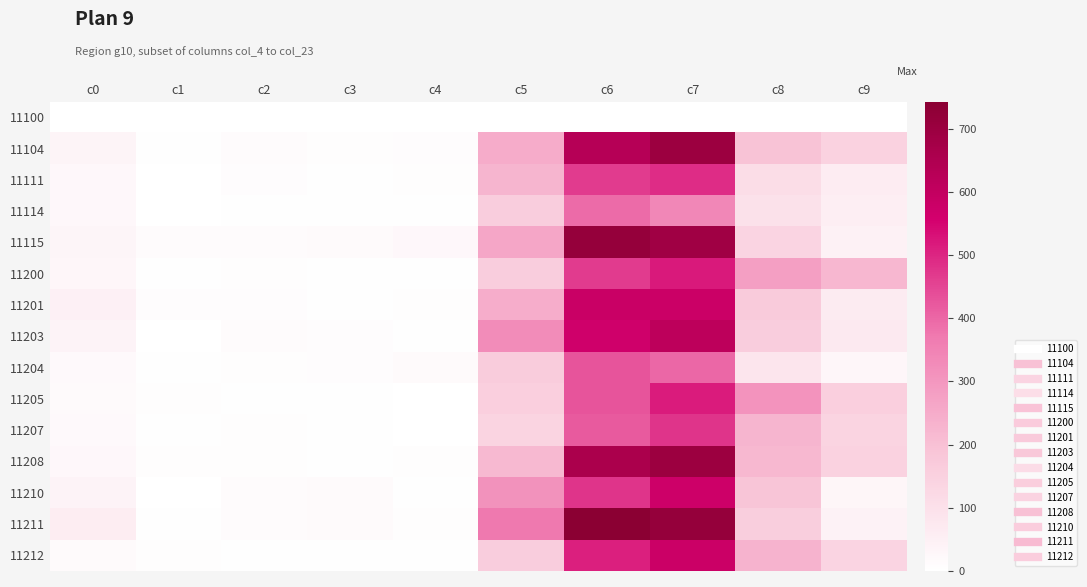

Which series has the largest range (max minus min)?

11211